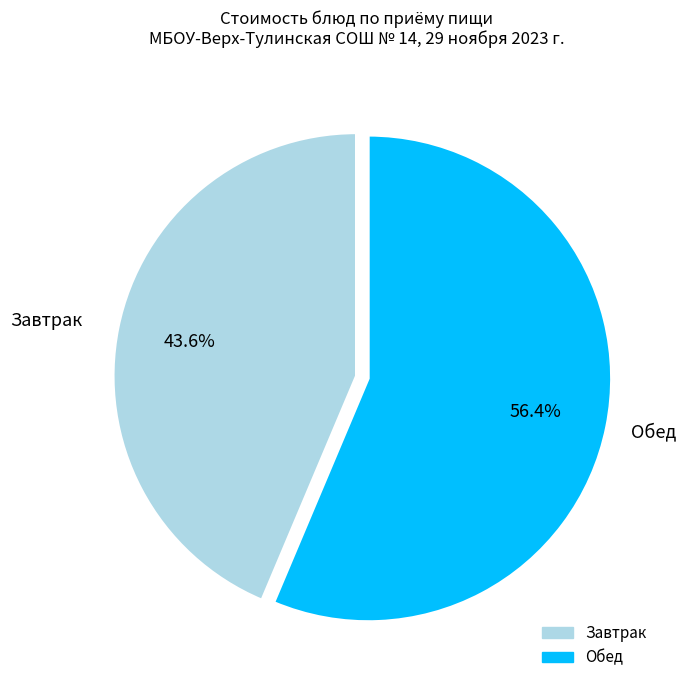

Is there a majority slice in this chart?

Yes